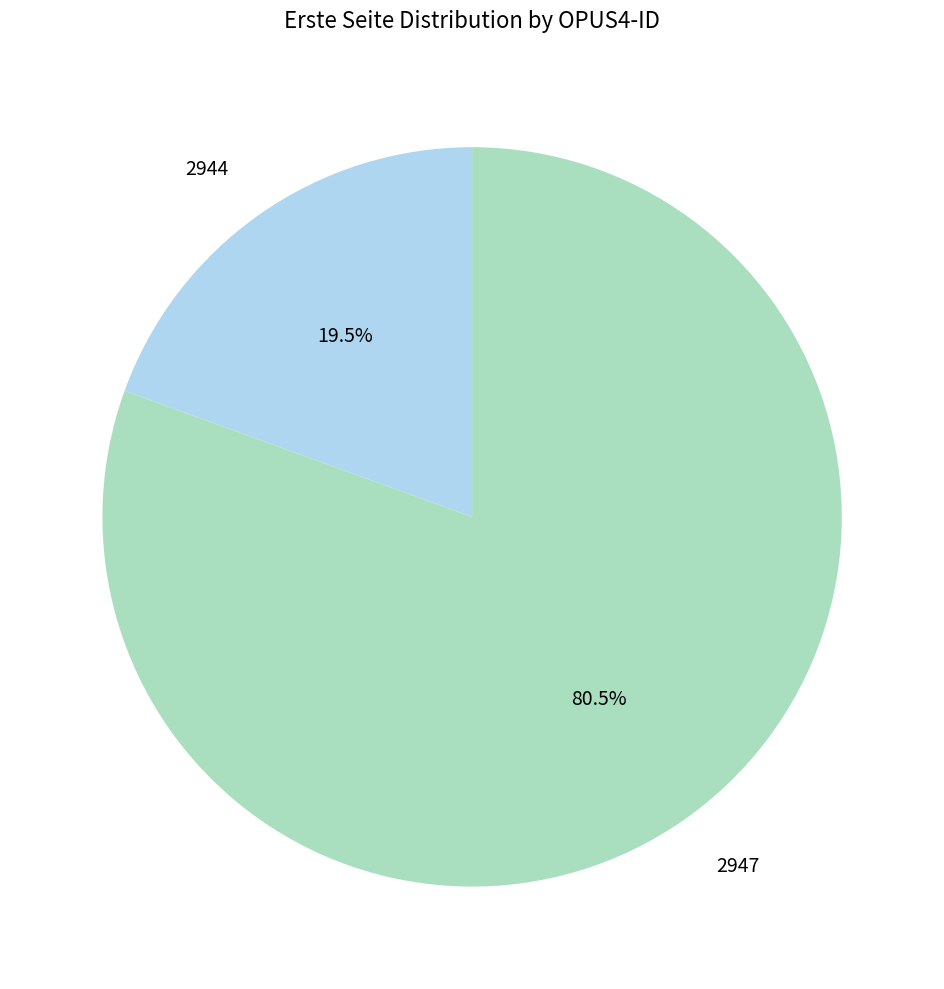

What is the total percentage of 2944 and 2947?

100.0%